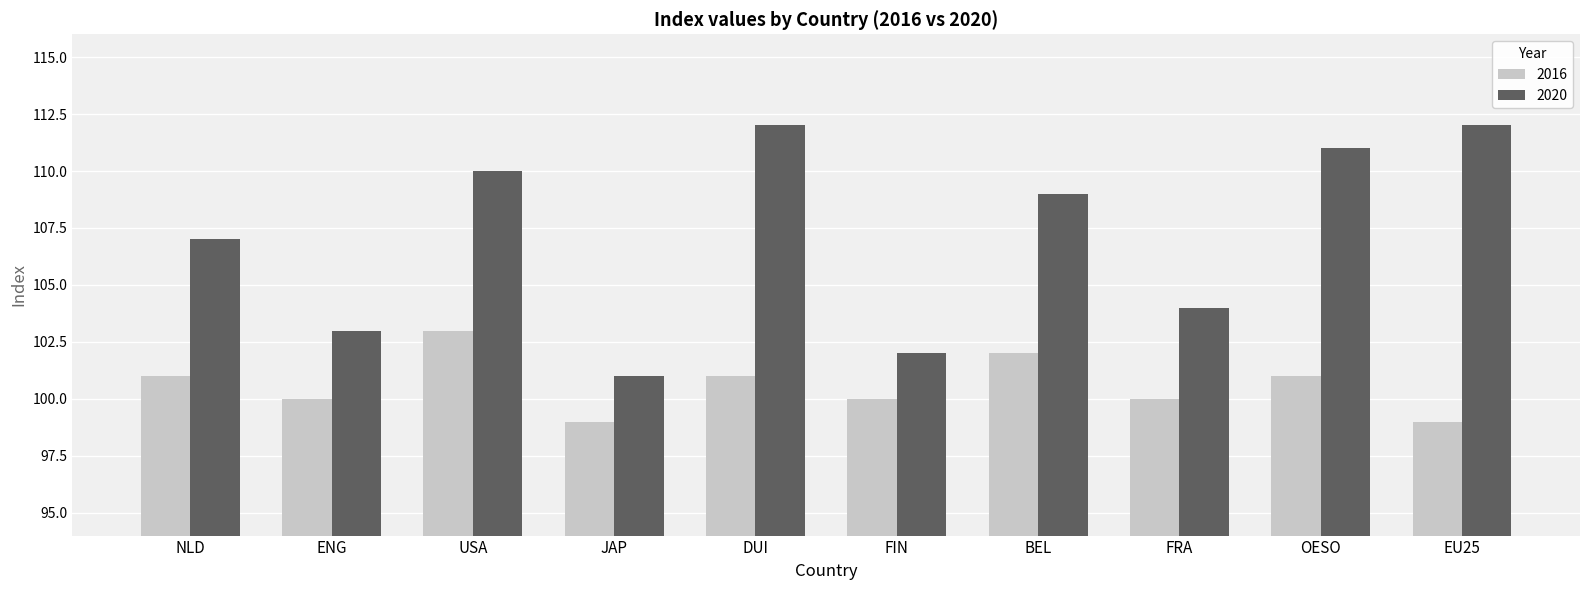

Is it true that 2016 equals 100 at FIN?

True